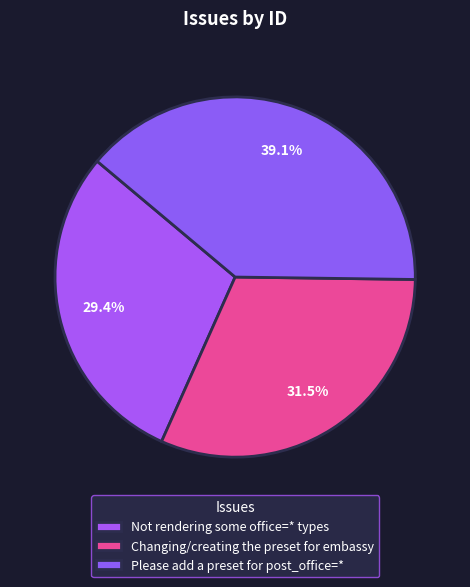

To the nearest percent, what portion does Changing/creating the preset for embassy represent?

31%